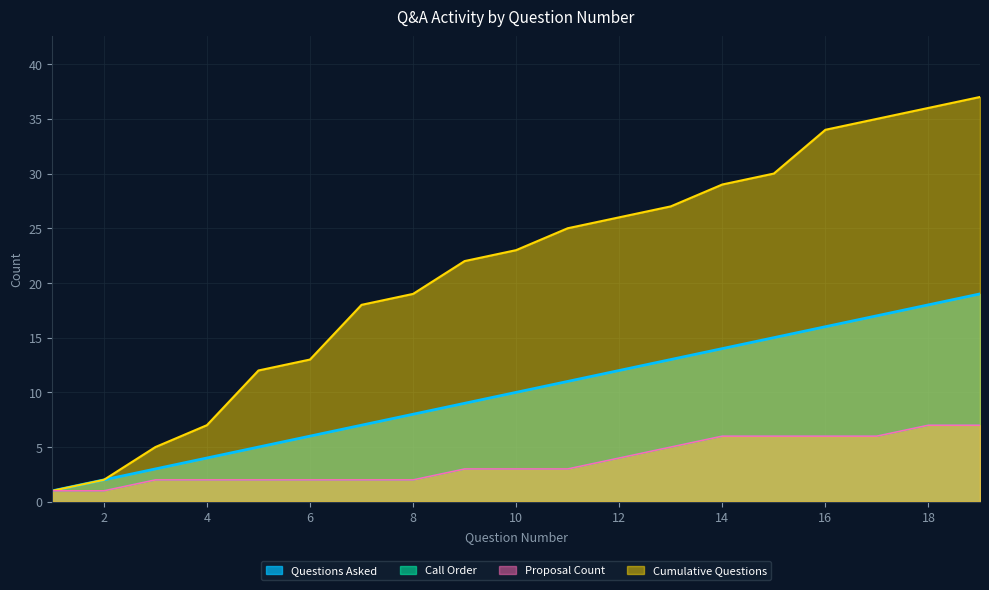

Reading right to left, what are all the values shown in this chart?

Questions Asked: 19=19	18=18	17=17	16=16	15=15	14=14	13=13	12=12	11=11	10=10	9=9	8=8	7=7	6=6	5=5	4=4	3=3	2=2	1=1
Call Order: 19=7	18=7	17=6	16=6	15=6	14=6	13=5	12=4	11=3	10=3	9=3	8=2	7=2	6=2	5=2	4=2	3=2	2=1	1=1
Proposal Count: 19=7	18=7	17=6	16=6	15=6	14=6	13=5	12=4	11=3	10=3	9=3	8=2	7=2	6=2	5=2	4=2	3=2	2=1	1=1
Cumulative Questions: 19=37	18=36	17=35	16=34	15=30	14=29	13=27	12=26	11=25	10=23	9=22	8=19	7=18	6=13	5=12	4=7	3=5	2=2	1=1